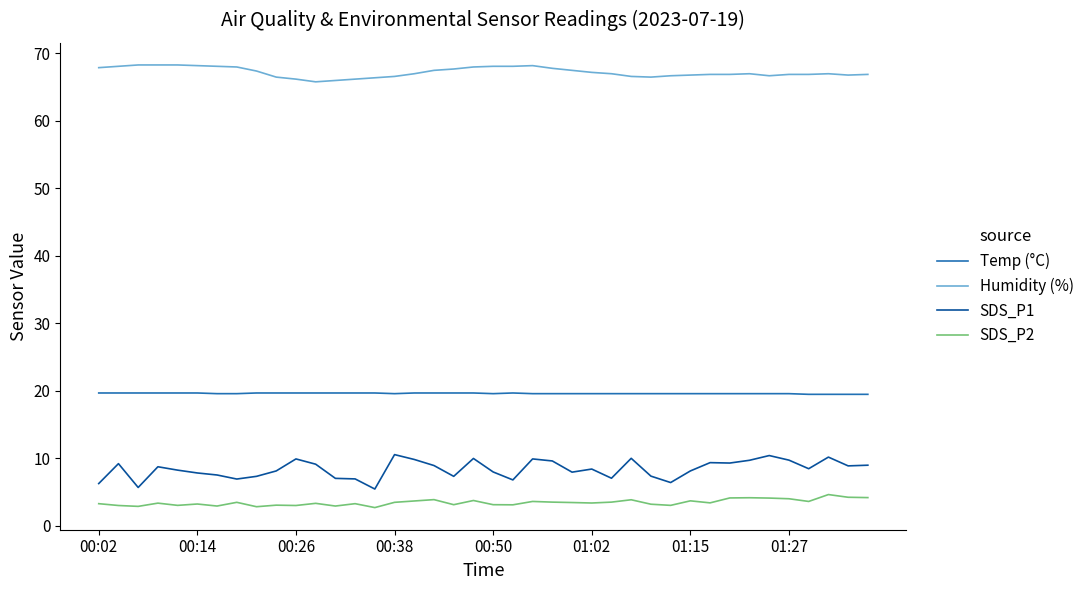

List the series in order of their peak value, lowest first.

SDS_P2, SDS_P1, Temp (°C), Humidity (%)